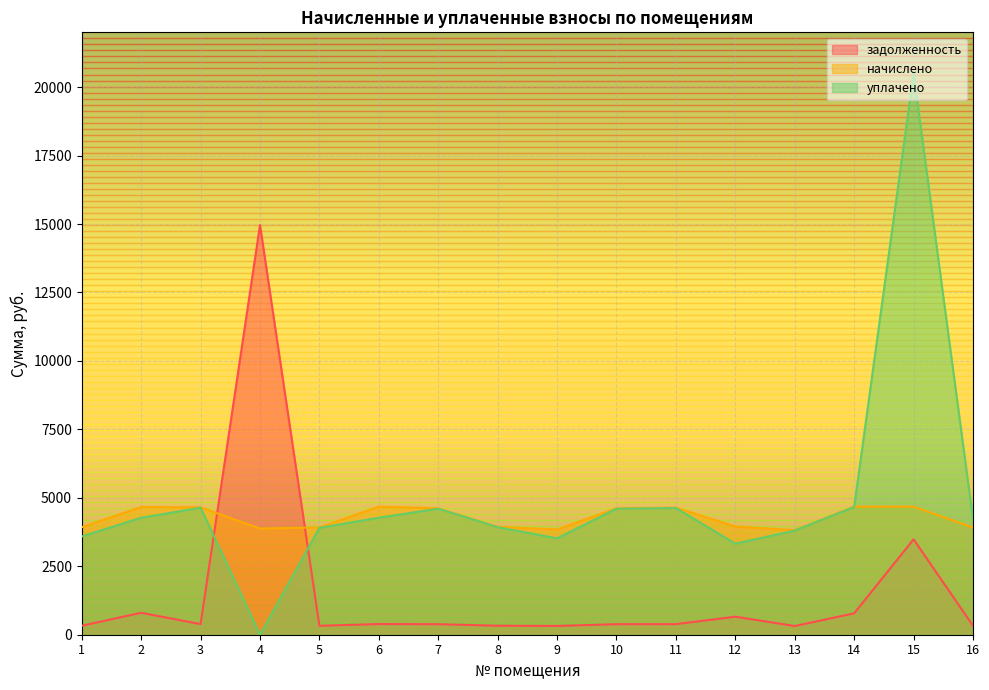

The задолженность series shows 326.3 at 5. True or false?

True